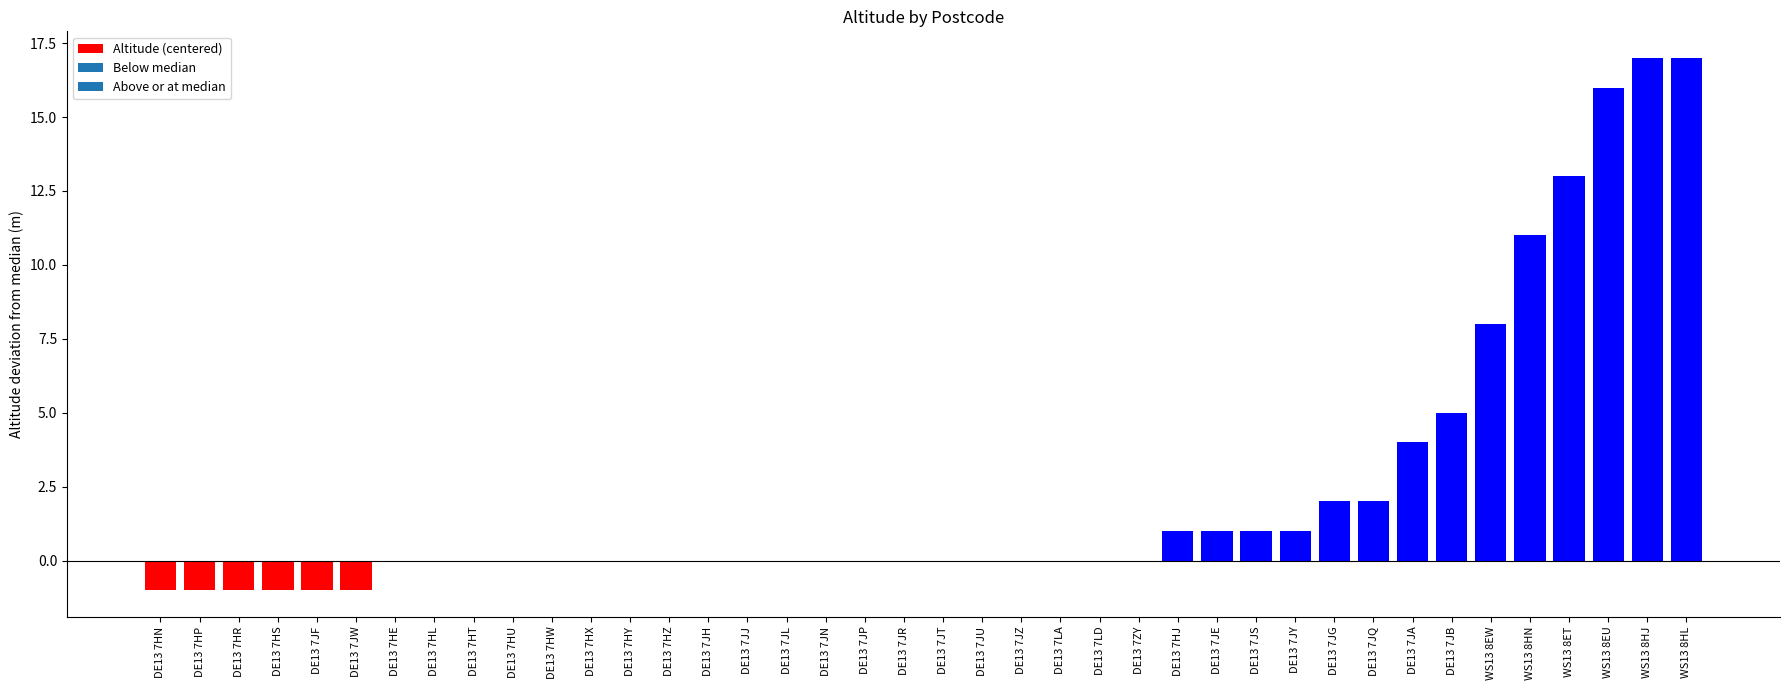

How many data points does each series have?

40